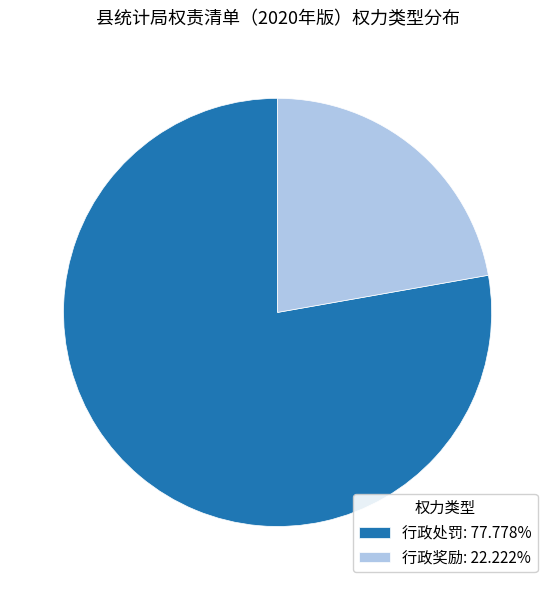

Between 行政处罚 and 行政奖励, which is larger?

行政处罚